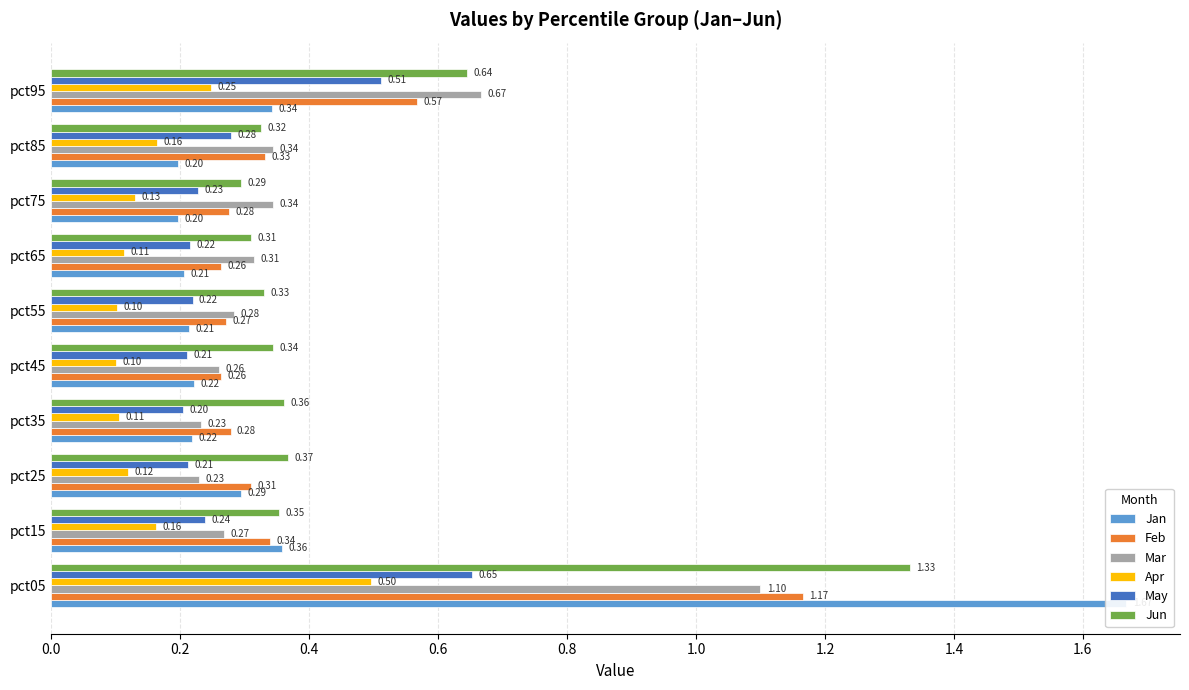

What position from the right is 0.0?

10